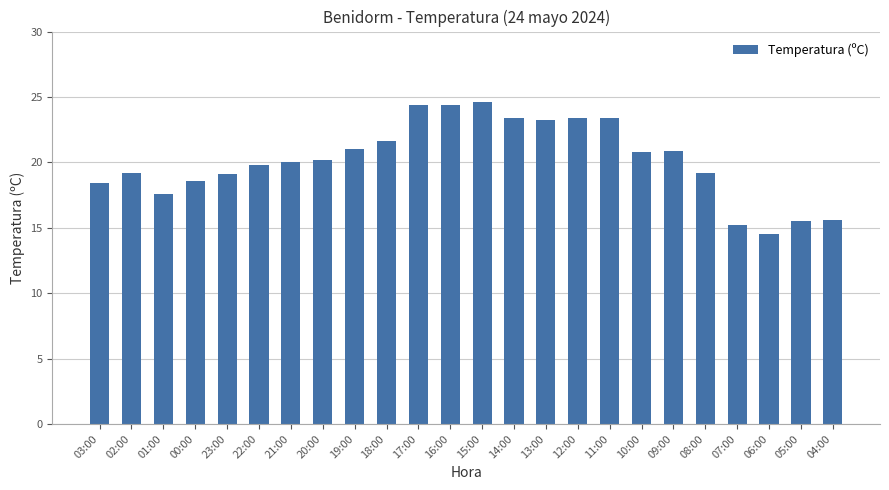

Count the number of data series in this chart.

1